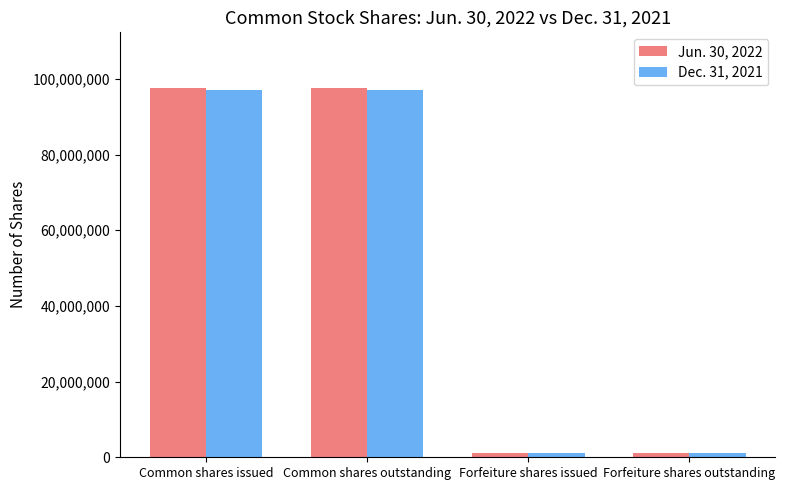

The value of Dec. 31, 2021 at Common shares issued is 126291016. True or false?

False